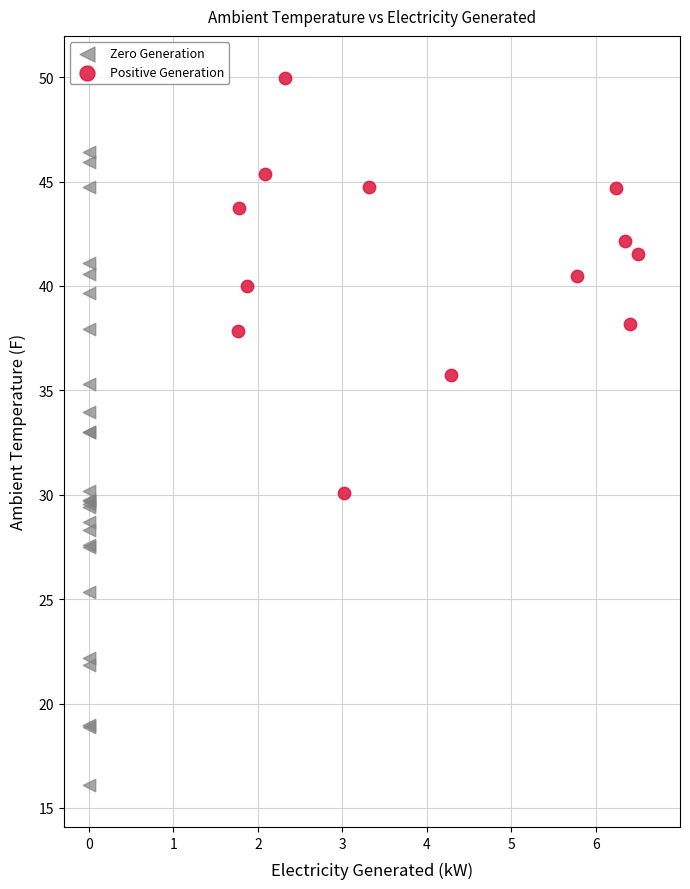

Which series has the widest spread of Y values?

Zero Generation